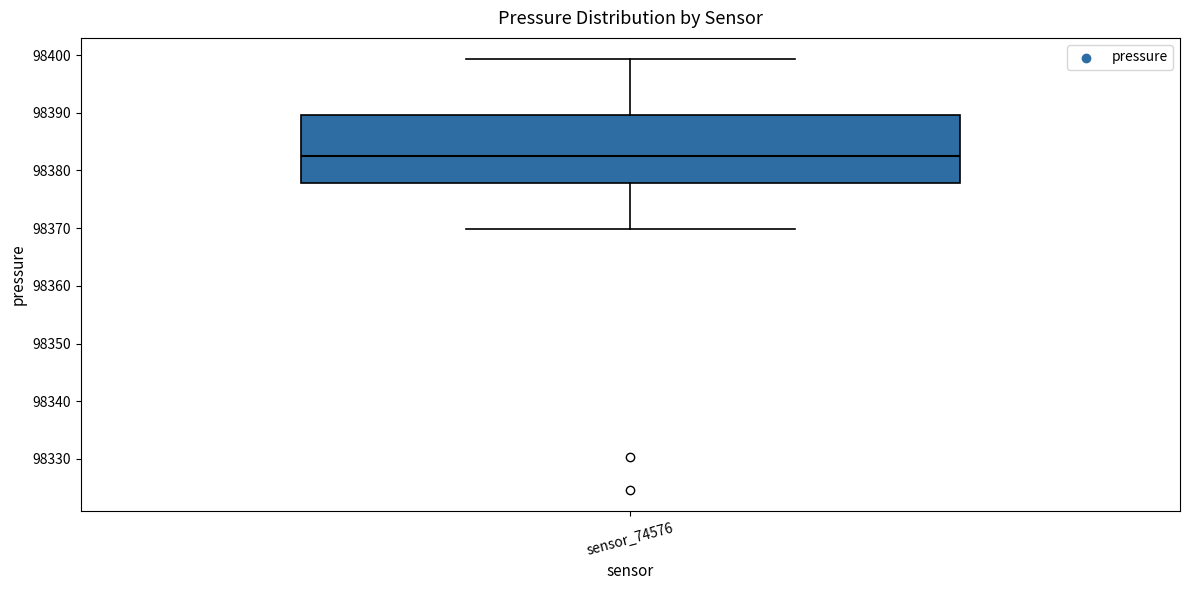

Where is the upper edge of the box for sensor_74576 on the y-axis? The values are not printed on the chart, so give them approximately, as read against the axis.

98390